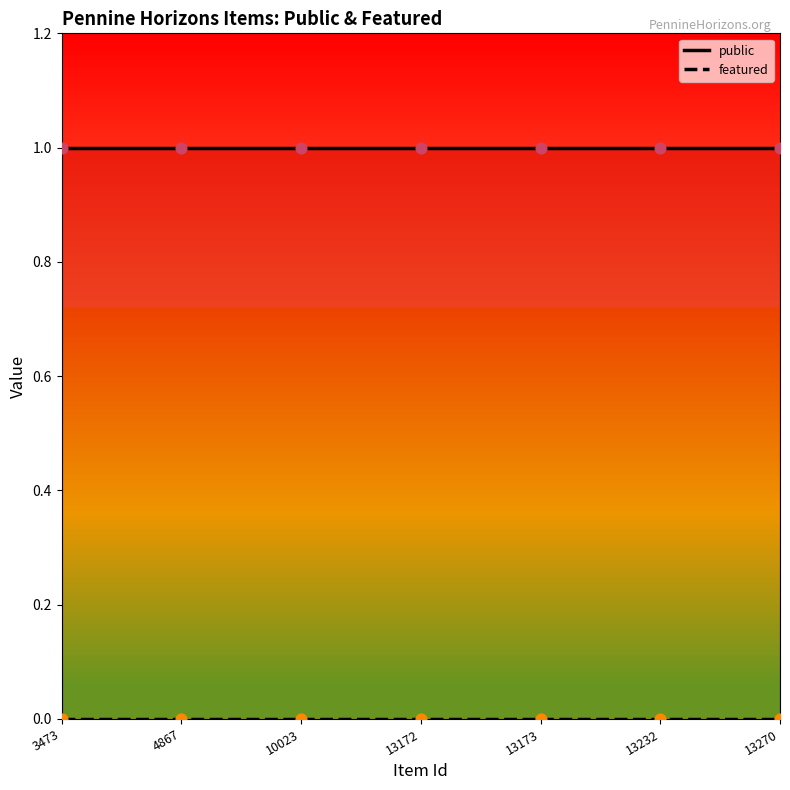

Which series has the largest Y range (max minus min)?

public